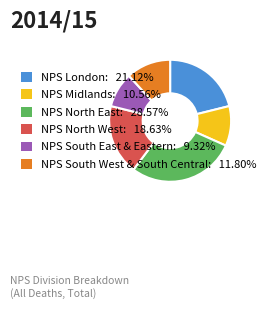

The NPS London slice represents 27% of the pie. True or false?

False